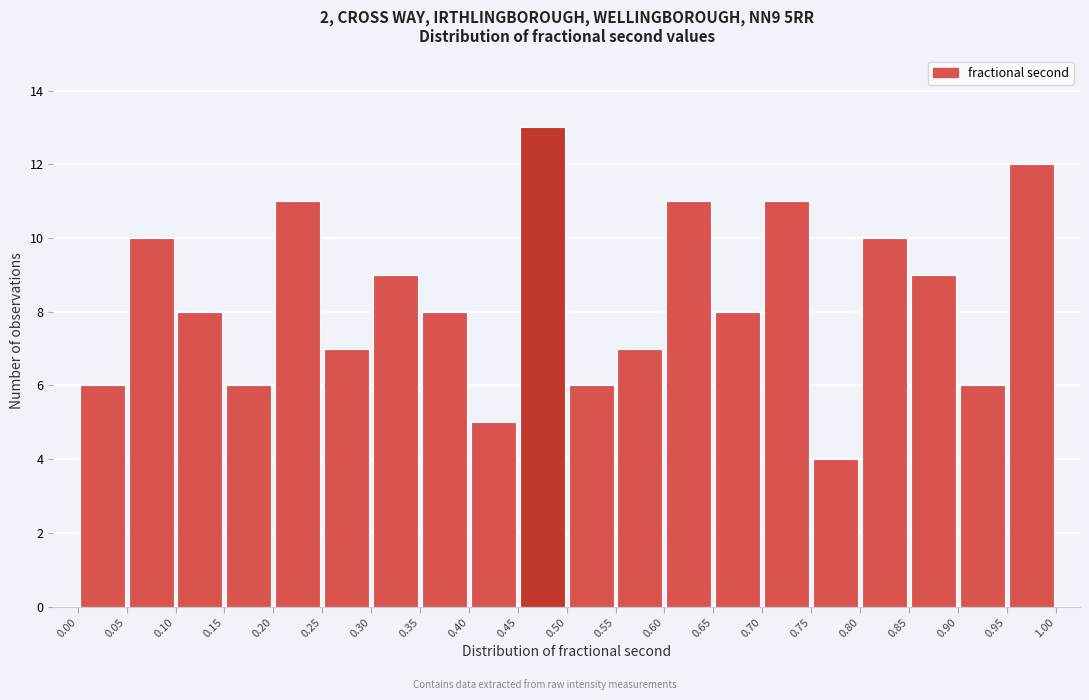

What is the height of the bar covering 0.40 to 0.45 on the x-axis? The values are not printed on the chart, so give them approximately, as read against the axis.

5